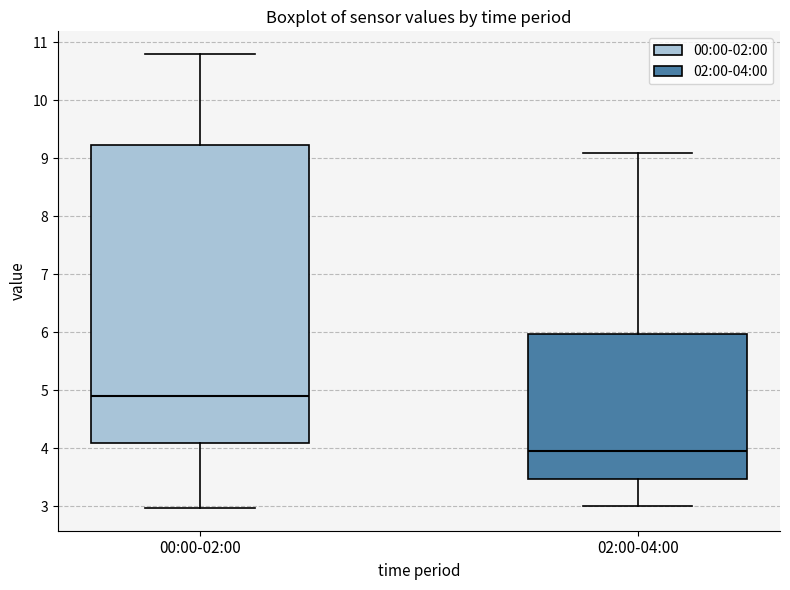

Comparing the boxes themselves (not the whiskers), which one is the tallest?

00:00-02:00